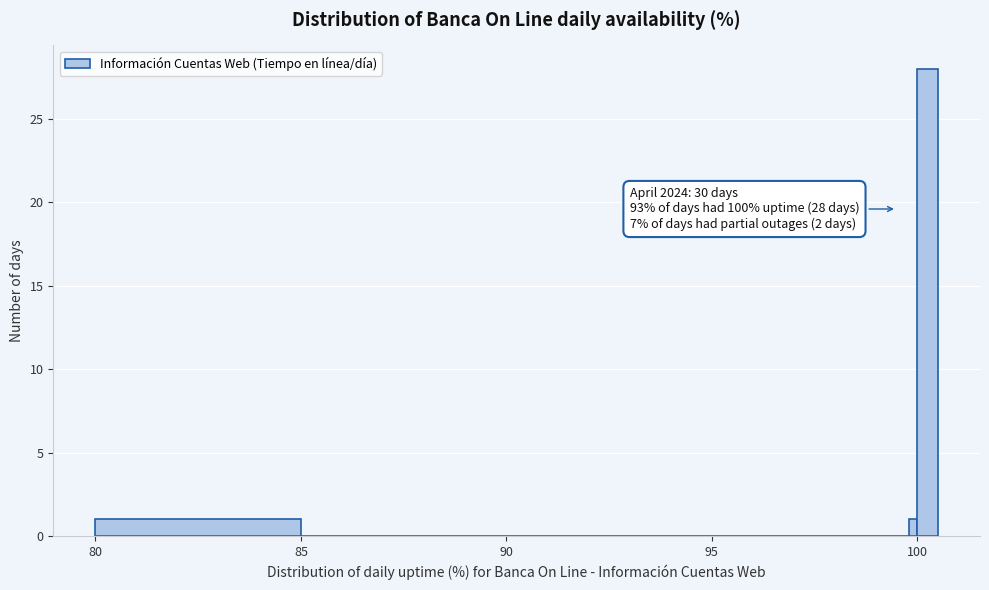

Around what value on the x-axis is the tallest bar? Give the approximate position of its centre, as read against the axis.

100.5